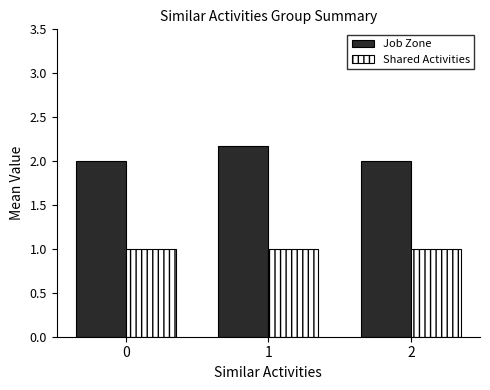

Reading left to right, extract all data points from this chart.

Job Zone: 0=2.0	1=2.2	2=2.0
Shared Activities: 0=1.0	1=1.0	2=1.0